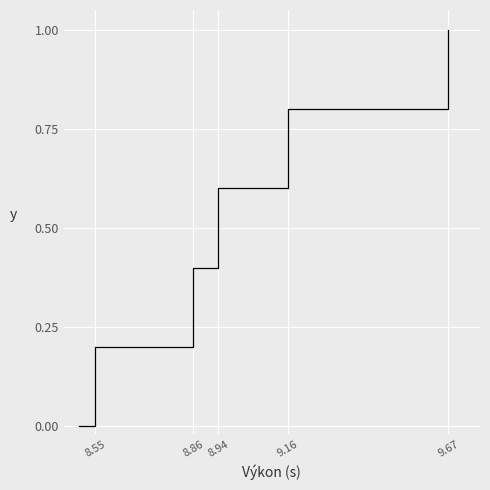

Is this an area chart (filled region under the line)?

No